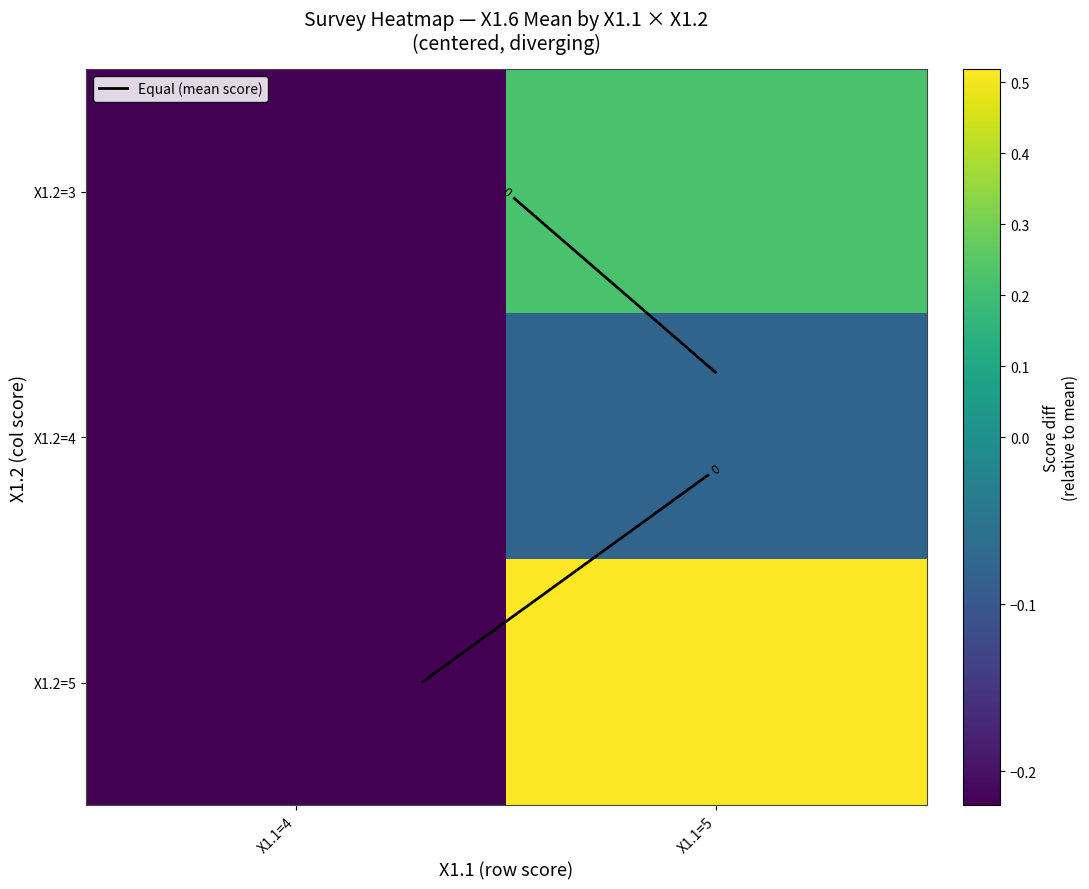

List the series in order of their peak value, highest first.

X1.2=5, X1.2=3, X1.2=4